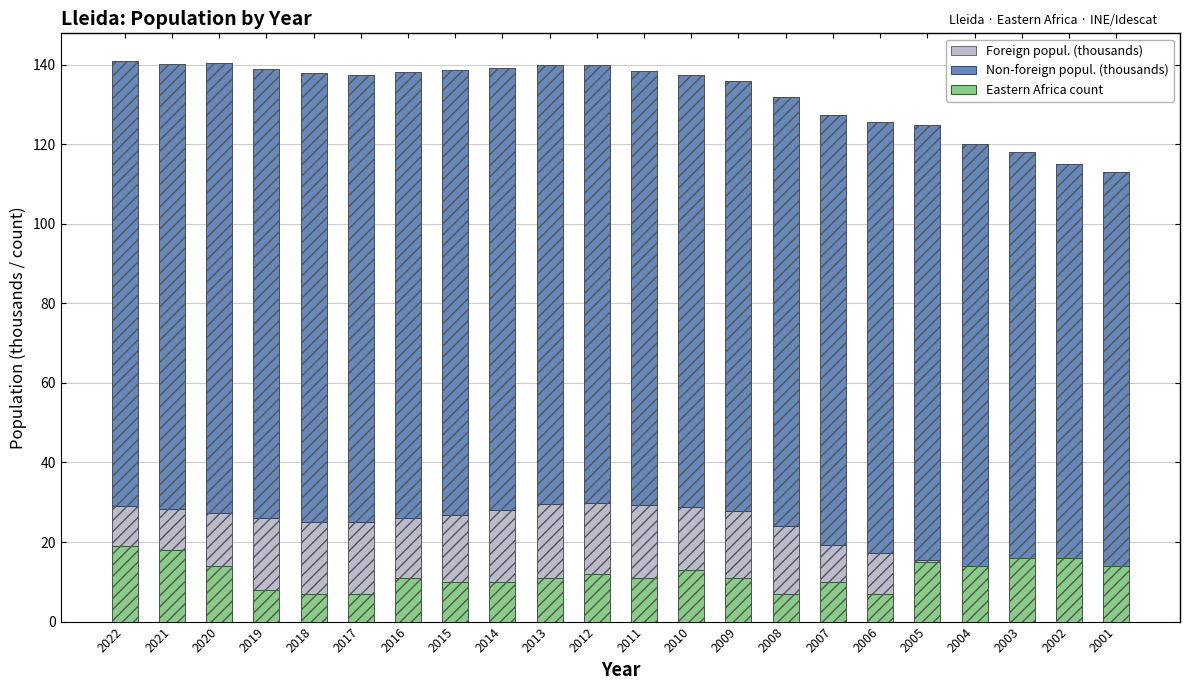

What is the spread (max minus min) of values at 2007?

97.9